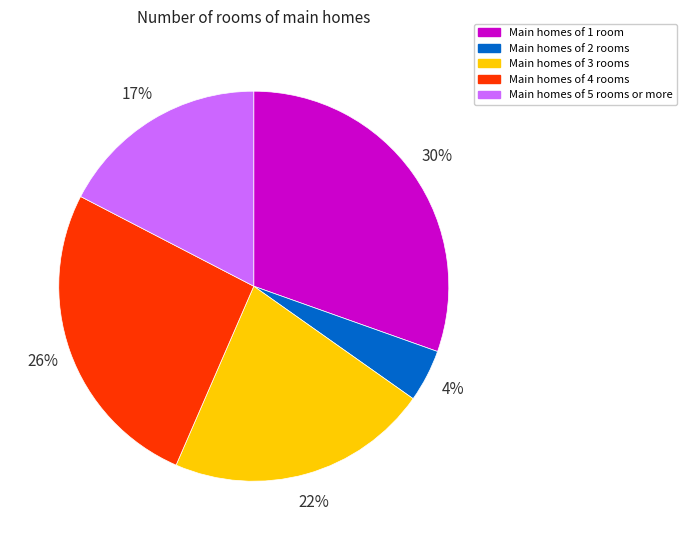

Is there a majority slice in this chart?

No